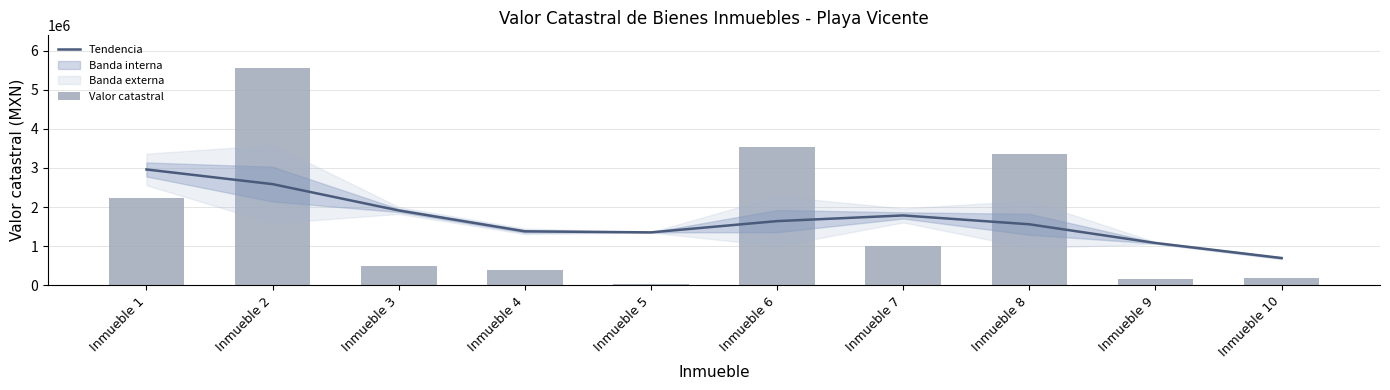

Reading left to right, what are all the values shown in this chart?

Tendencia: 2961416	2586214	1912812	1378454	1351644	1639754	1785111	1558643	1080257	694459
Valor catastral: 2241508	5564700	500000	400000	21000	3545437	996708	3353584	147333	178500